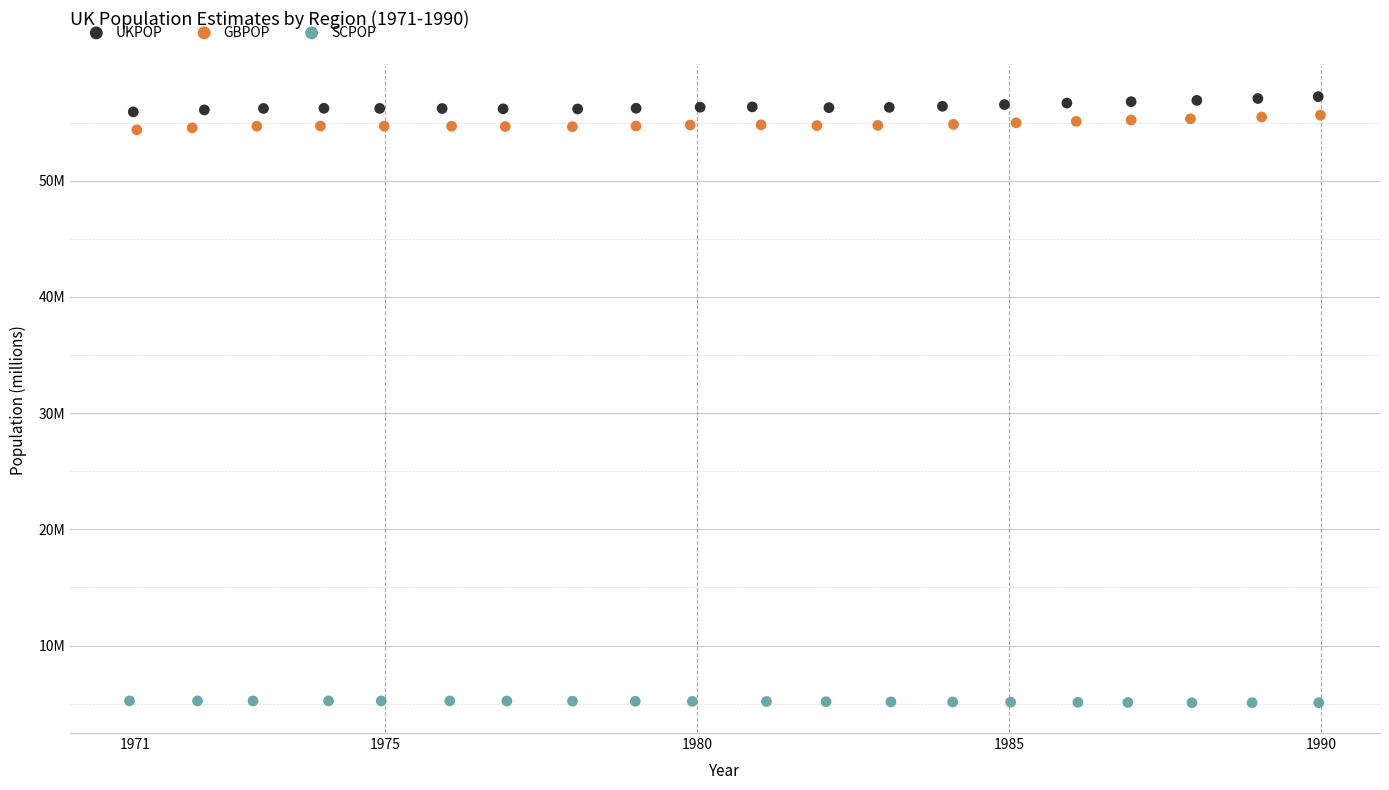

Which series has the widest spread of Y values?

UKPOP